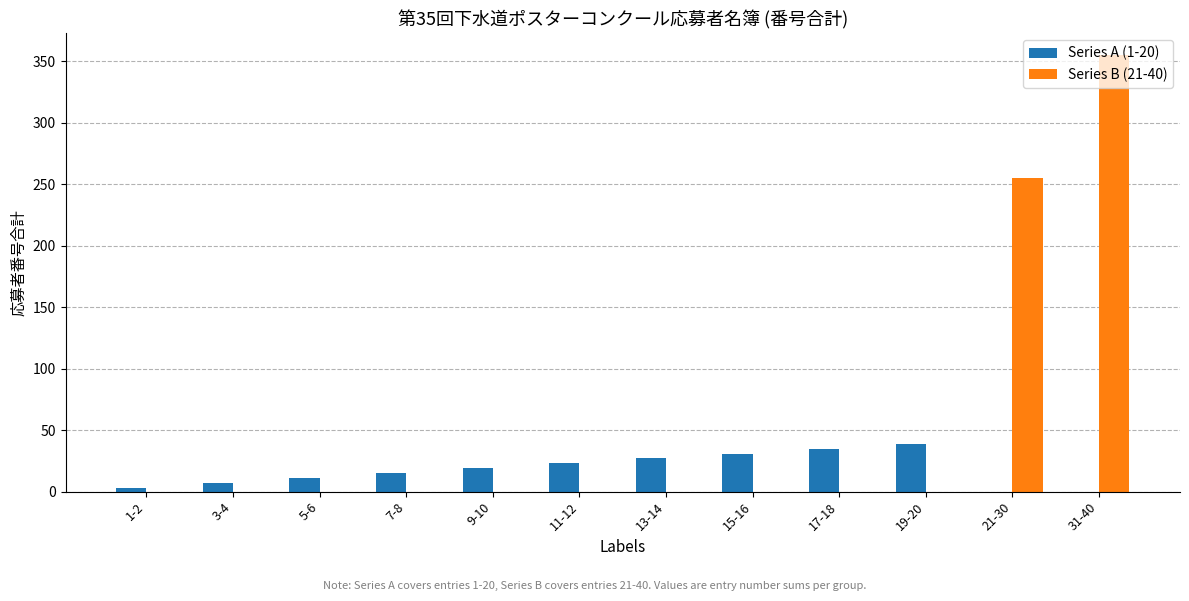

At which category is the sum across all series the highest?

31-40